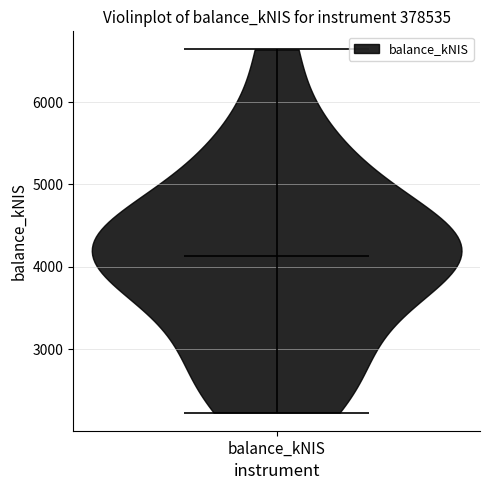

Read this violin plot against the y-axis: where its median line is, and the lowest and highest points the violin reaches. The values are not printed on the chart, so give them approximately, as read against the axis.

median line 4100, lowest point 2200, highest point 6600